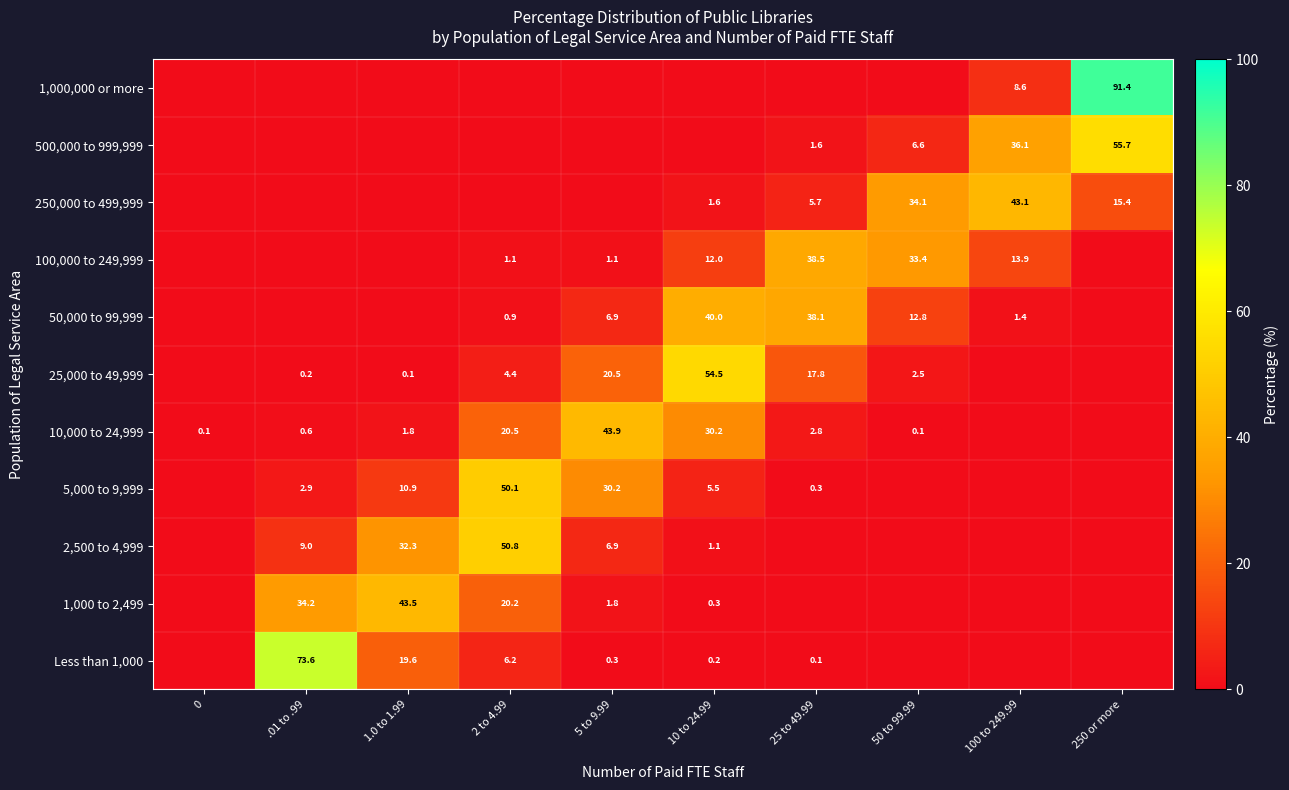

The 10,000 to 24,999 series shows 46.1 at 10 to 24.99. True or false?

False